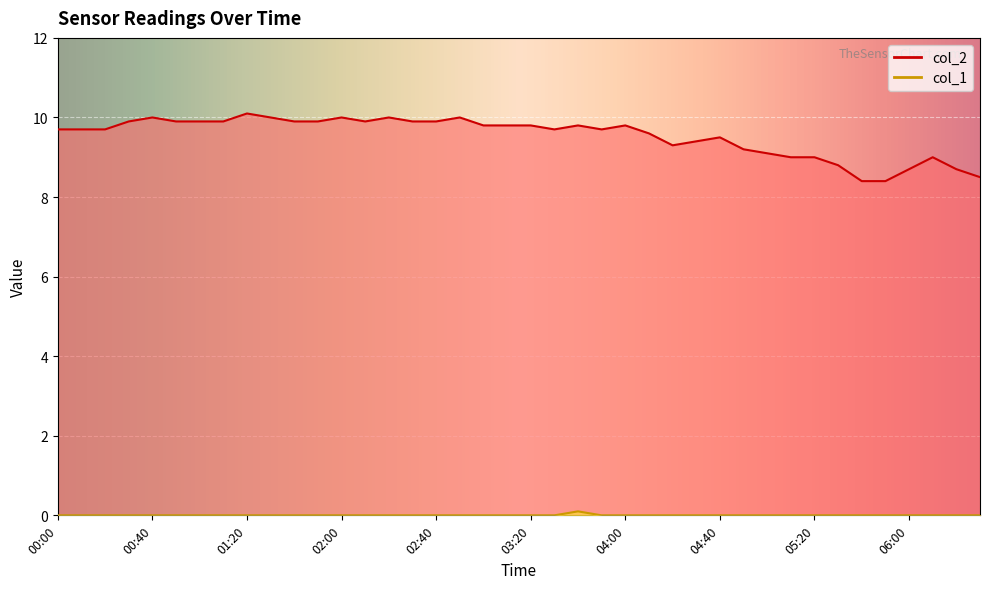

Which series has the largest range (max minus min)?

col_2